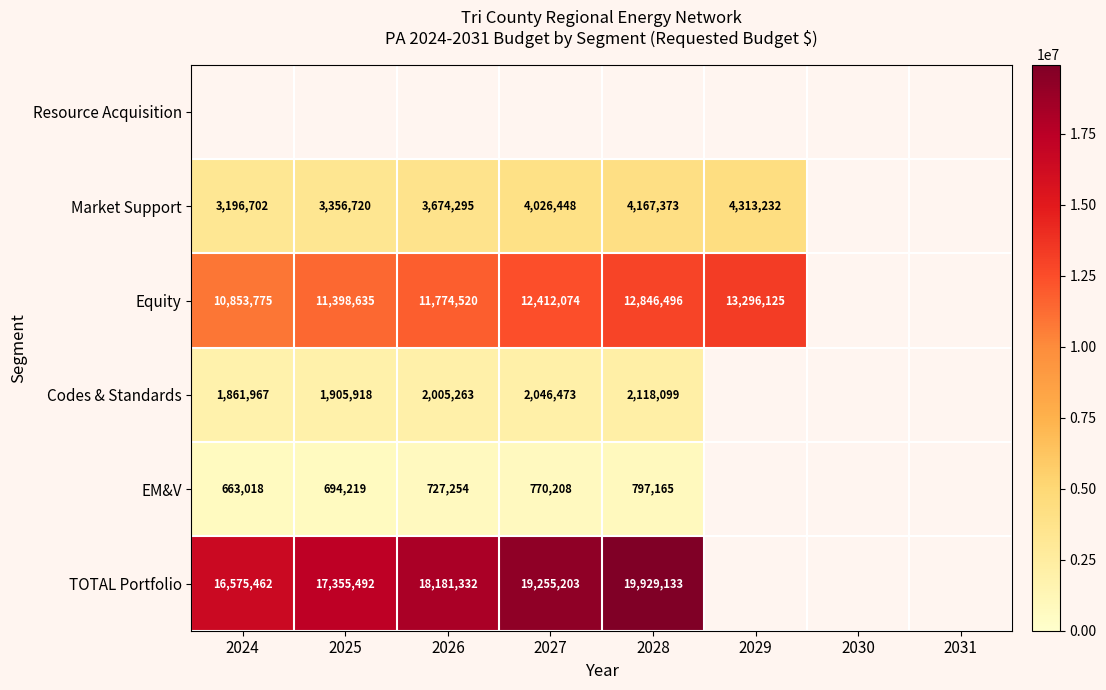

The Codes & Standards series shows 2046473 at 2027. True or false?

True